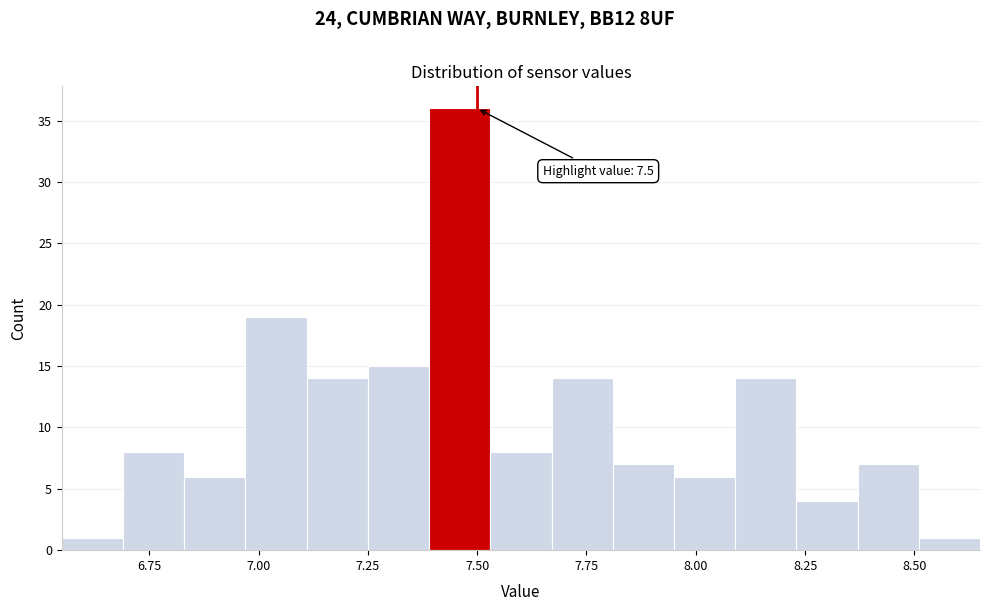

Around what value on the x-axis is the tallest bar? Give the approximate position of its centre, as read against the axis.

7.45